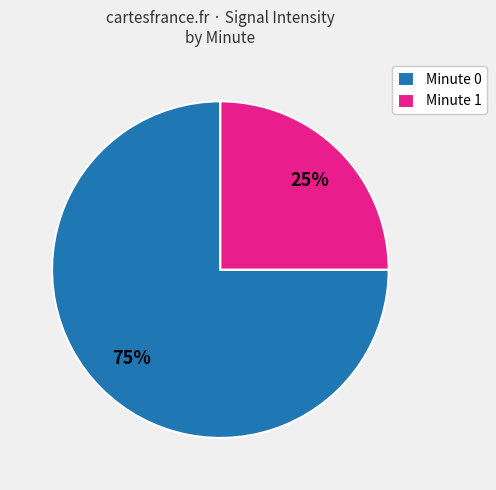

What percentage is the Minute 1 slice, to the nearest percent?

25%